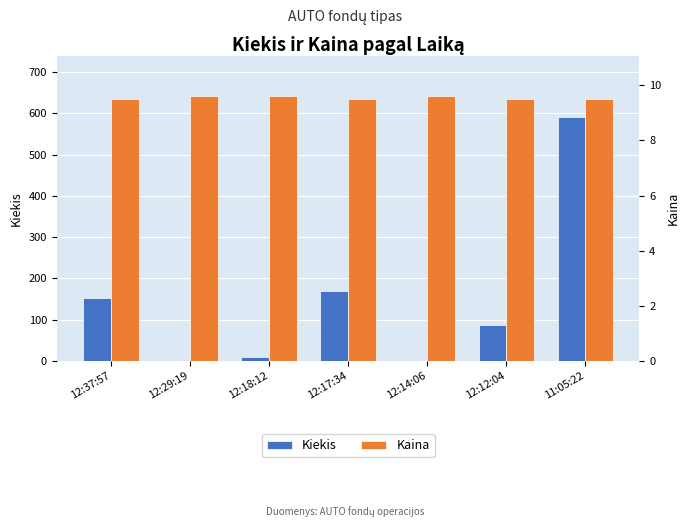

What is the difference between the second highest and second lowest values in the Kaina series?

0.1